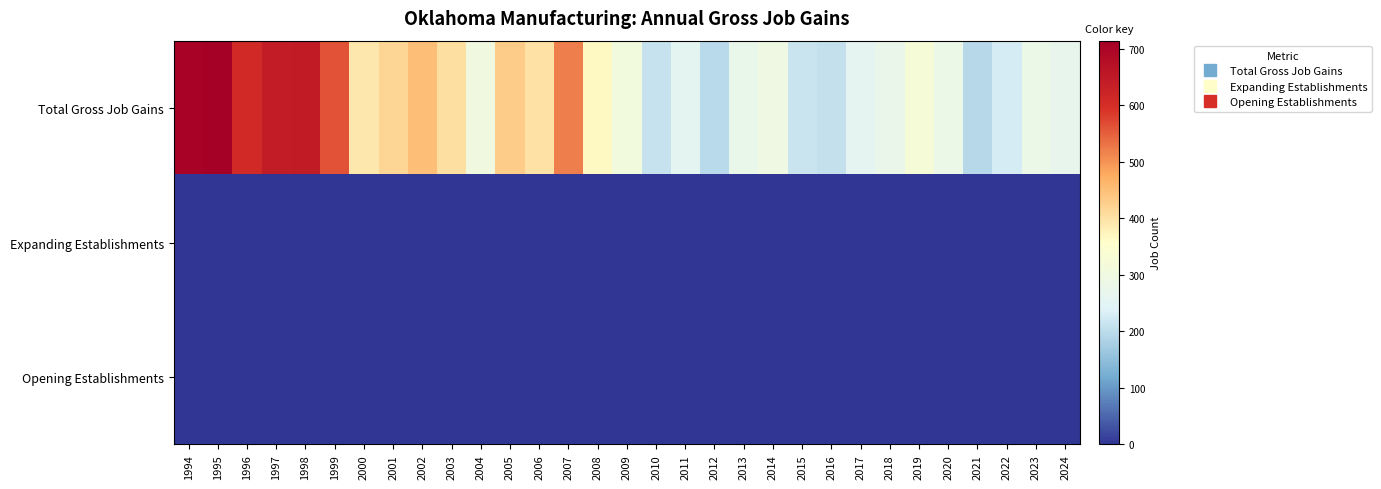

Which series has the widest spread of values?

Total Gross Job Gains